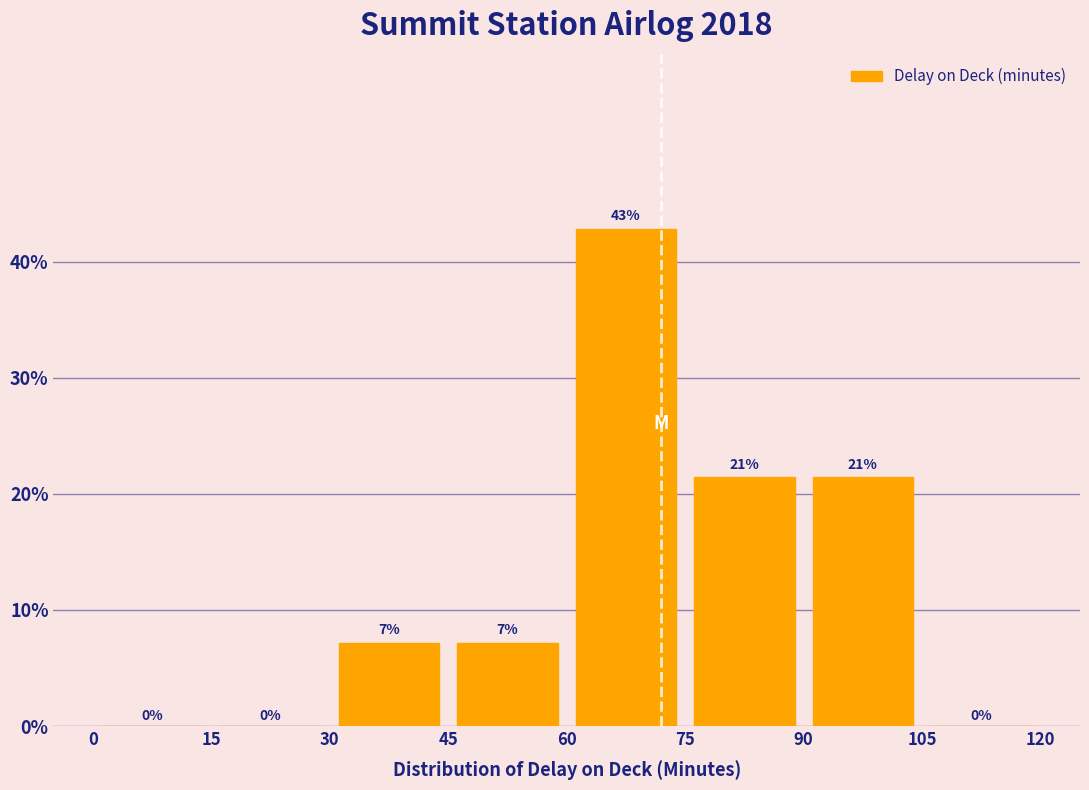

Over which range of the x-axis is the bar tallest?

60 to 75